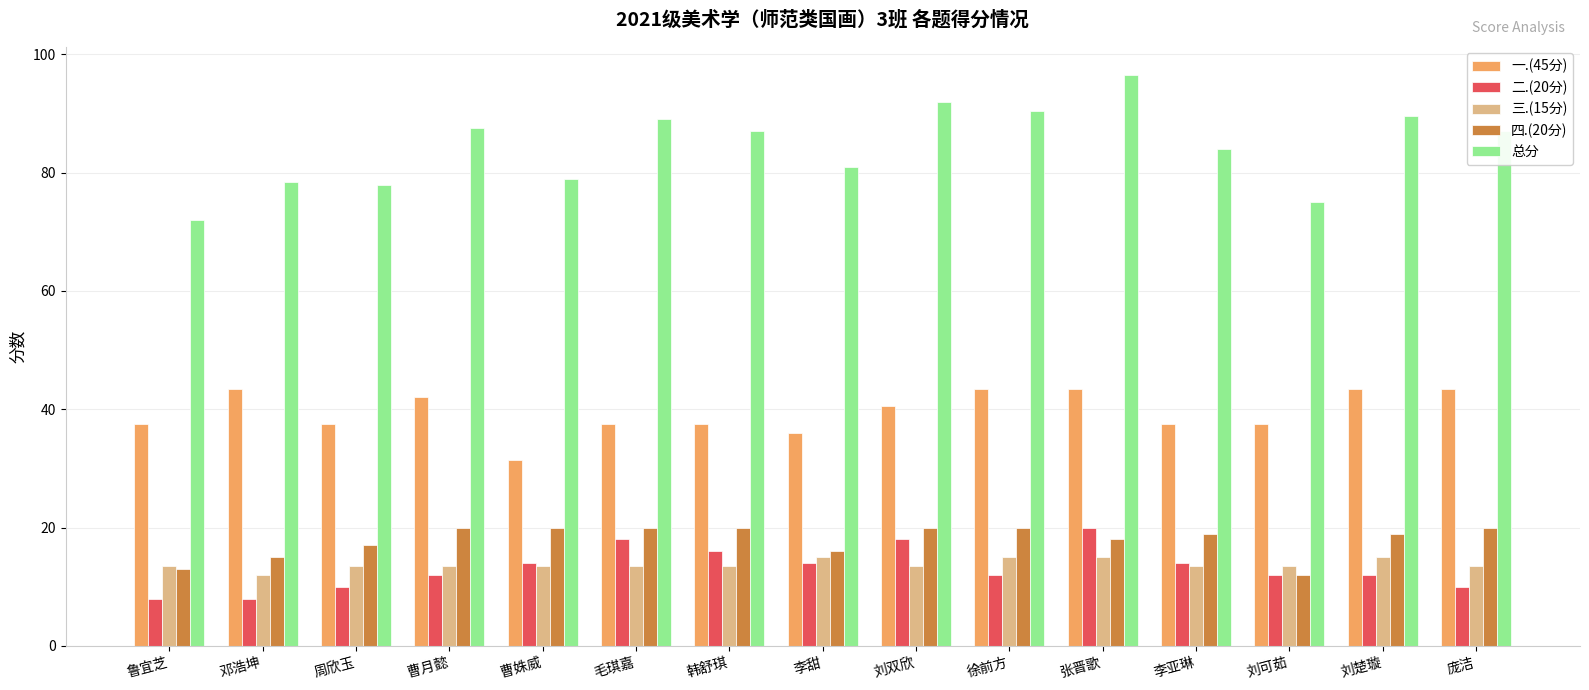

Which category has the highest value in the 总分 series?

张晋歌